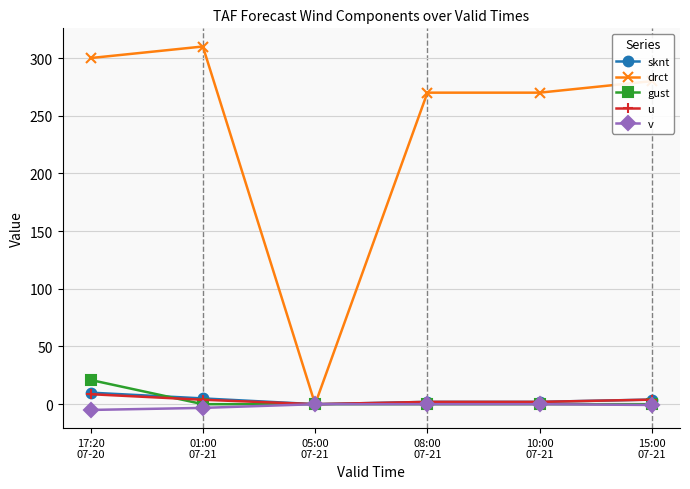

What is the label of the 6th point from the right?

17:20
07-20